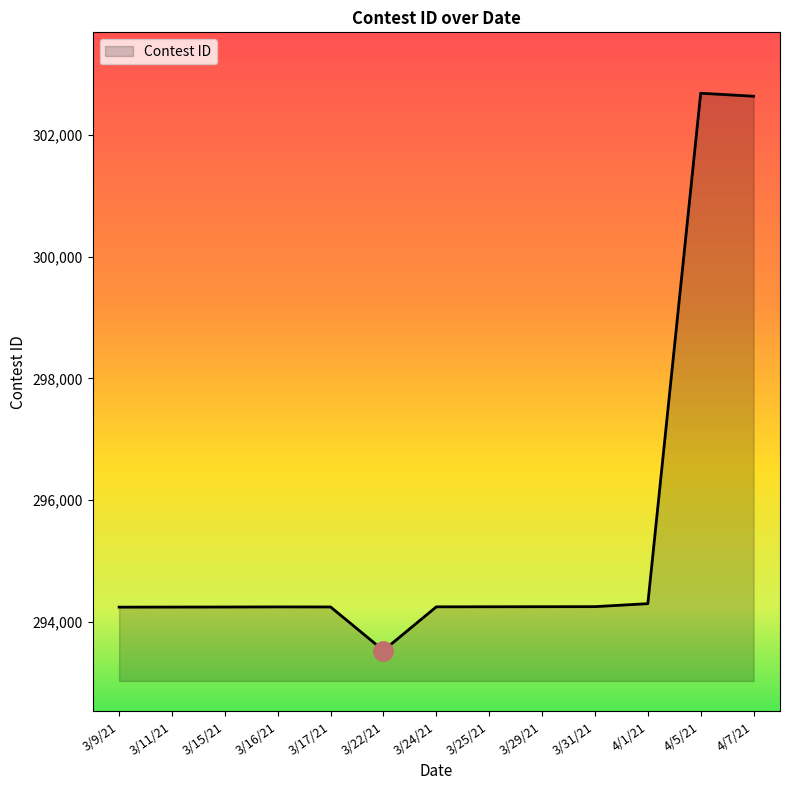

What is the smallest value displayed?

293531